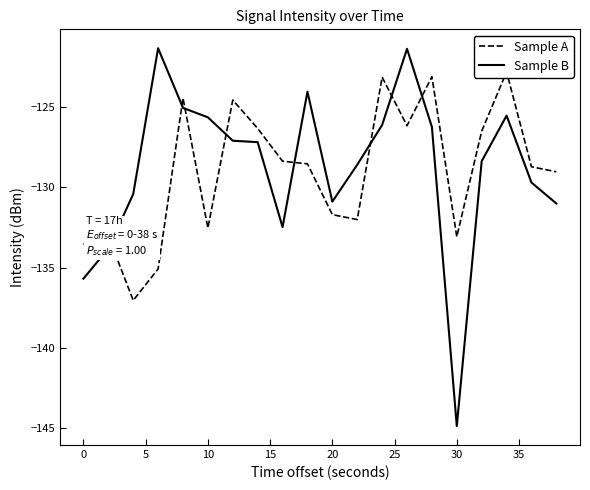

True or false: Sample A has more than 0 interior local peaks.

True